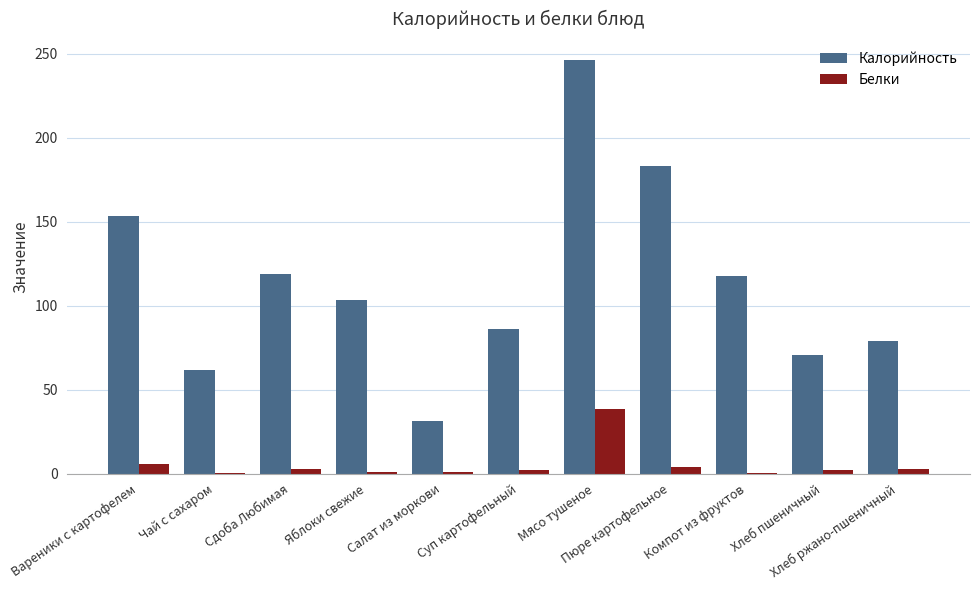

What is the sum of all Белки values?

60.1